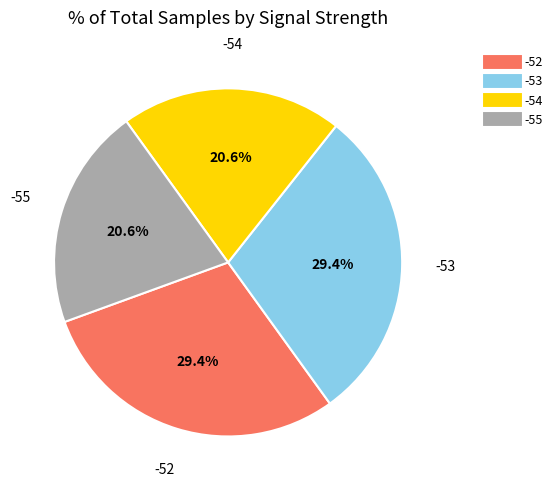

Does any single category account for the majority?

No